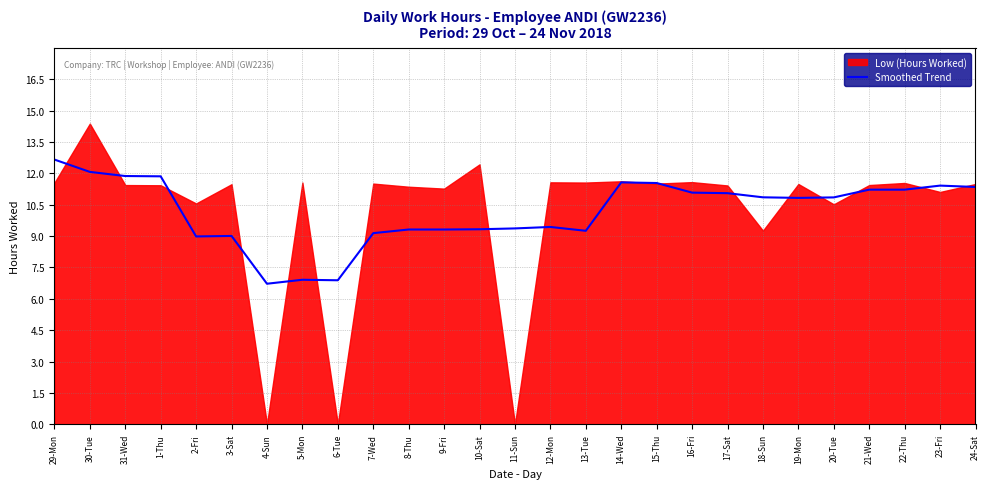

Reading left to right, list all the values displayed in this chart.

12.7	12.1	11.9	11.9	9.0	9.0	6.7	6.9	6.9	9.1	9.3	9.3	9.3	9.4	9.4	9.3	11.6	11.5	11.1	11.1	10.9	10.8	10.8	11.2	11.2	11.4	11.3